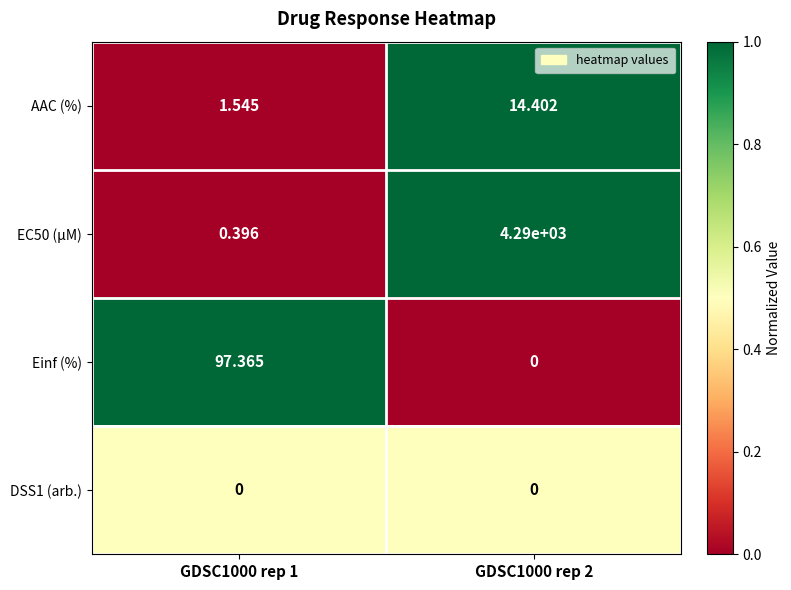

Which series has the widest spread of values?

EC50 (µM)